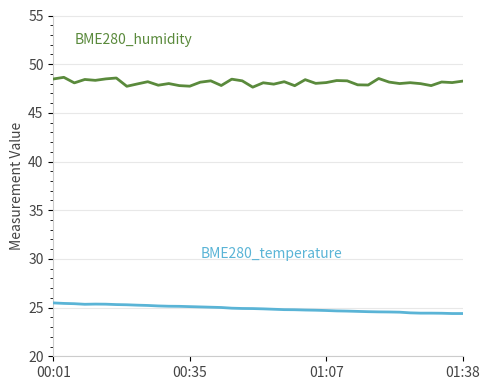

What is the smallest value displayed?

24.4